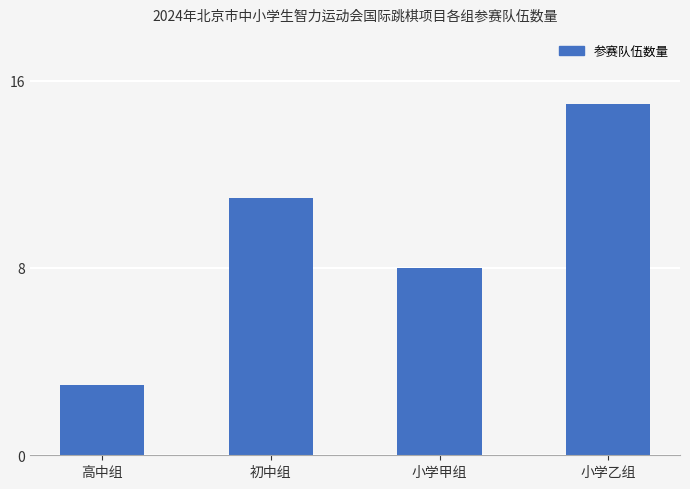

The value at 高中组 is 3. True or false?

True